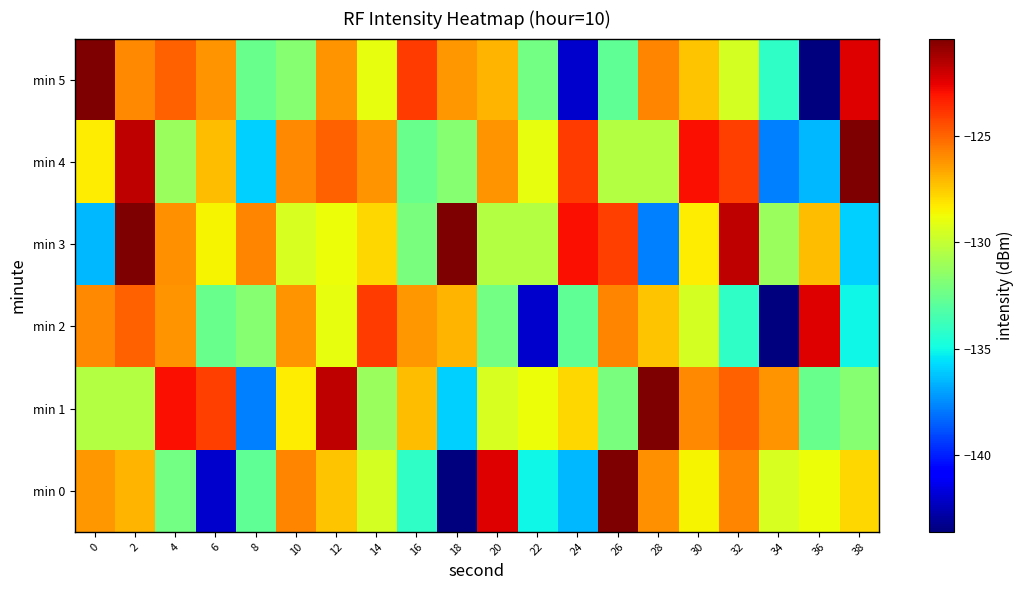

Reading left to right, extract all data points from this chart.

min 0: 0=-126.2	2=-127.0	4=-132.2	6=-142.1	8=-132.8	10=-125.8	12=-127.3	14=-129.5	16=-134.1	18=-143.6	20=-122.3	22=-135.0	24=-136.5	26=-120.4	28=-126.0	30=-128.5	32=-125.8	34=-129.4	36=-128.7	38=-127.8
min 1: 0=-130.4	2=-130.4	4=-122.9	6=-124.1	8=-137.8	10=-128.3	12=-121.7	14=-131.1	16=-127.2	18=-135.9	20=-129.4	22=-128.7	24=-127.8	26=-132.0	28=-120.4	30=-125.9	32=-124.8	34=-126.1	36=-132.5	38=-131.7
min 2: 0=-125.9	2=-124.8	4=-126.1	6=-132.5	8=-131.7	10=-126.1	12=-128.9	14=-123.9	16=-126.2	18=-127.0	20=-132.2	22=-142.1	24=-132.8	26=-125.8	28=-127.3	30=-129.5	32=-134.1	34=-143.6	36=-122.3	38=-135.0
min 3: 0=-136.5	2=-120.4	4=-126.0	6=-128.5	8=-125.8	10=-129.4	12=-128.7	14=-127.8	16=-132.0	18=-120.4	20=-130.4	22=-130.4	24=-122.9	26=-124.1	28=-137.8	30=-128.3	32=-121.7	34=-131.1	36=-127.2	38=-135.9
min 4: 0=-128.3	2=-121.7	4=-131.1	6=-127.2	8=-135.9	10=-125.9	12=-124.8	14=-126.1	16=-132.5	18=-131.7	20=-126.1	22=-128.9	24=-123.9	26=-130.4	28=-130.4	30=-122.9	32=-124.1	34=-137.8	36=-136.5	38=-120.4
min 5: 0=-120.4	2=-125.9	4=-124.8	6=-126.1	8=-132.5	10=-131.7	12=-126.1	14=-128.9	16=-123.9	18=-126.2	20=-127.0	22=-132.2	24=-142.1	26=-132.8	28=-125.8	30=-127.3	32=-129.5	34=-134.1	36=-143.6	38=-122.3